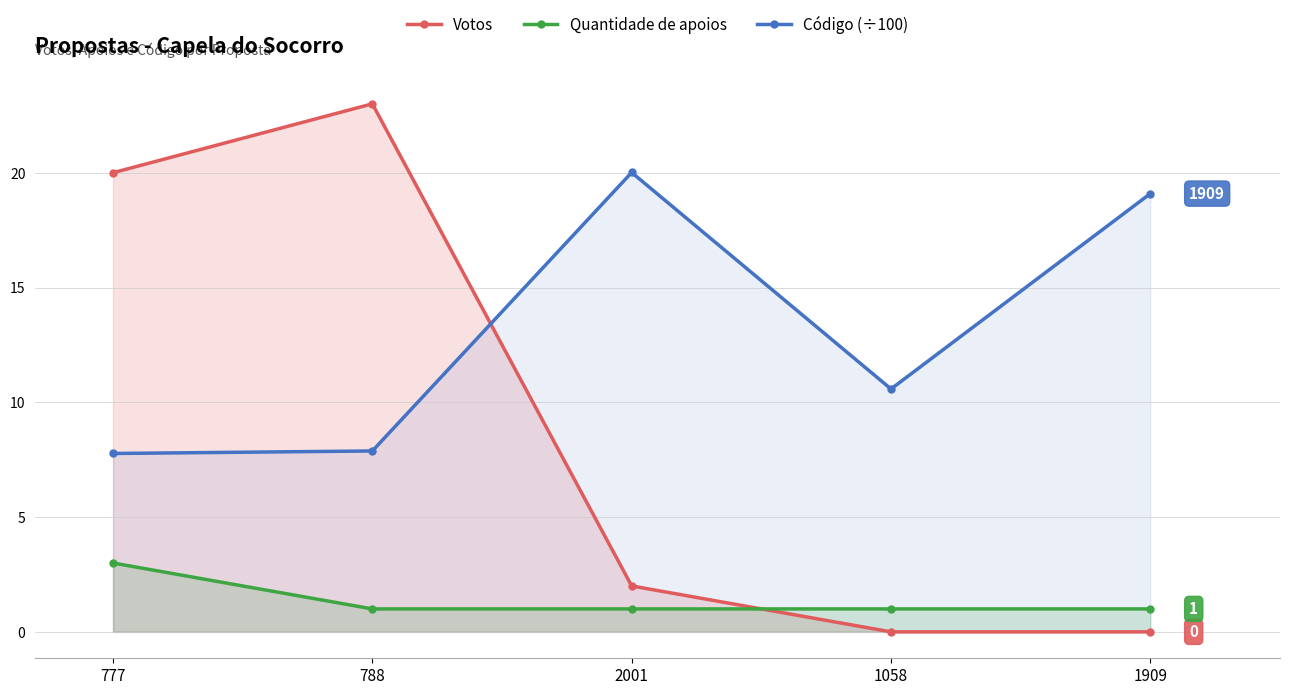

Which category has the highest value in the Votos series?

788